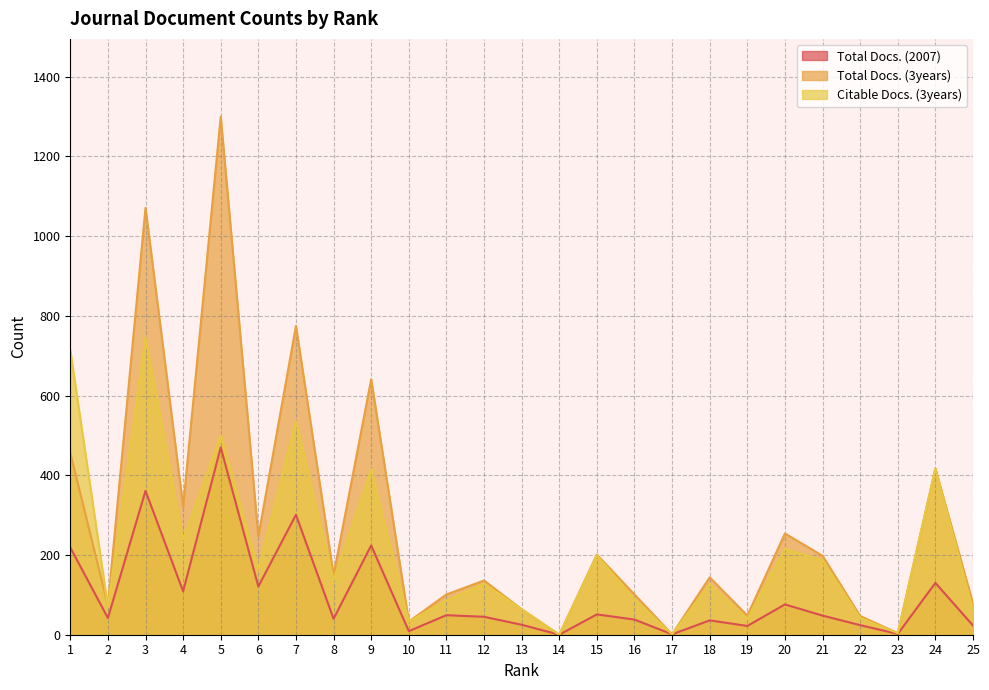

At which category is the sum across all series the highest?

5